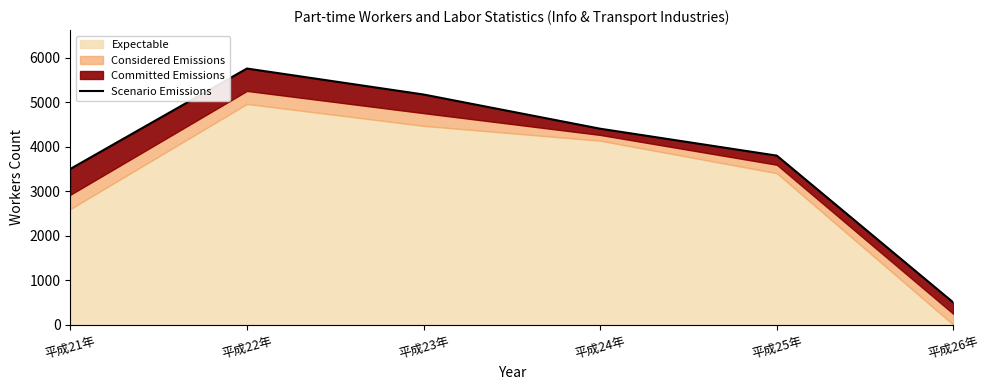

Where is the first local maximum?

平成22年